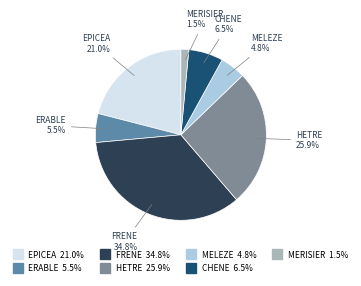

To the nearest percent, what percentage of the pie is MELEZE?

5%